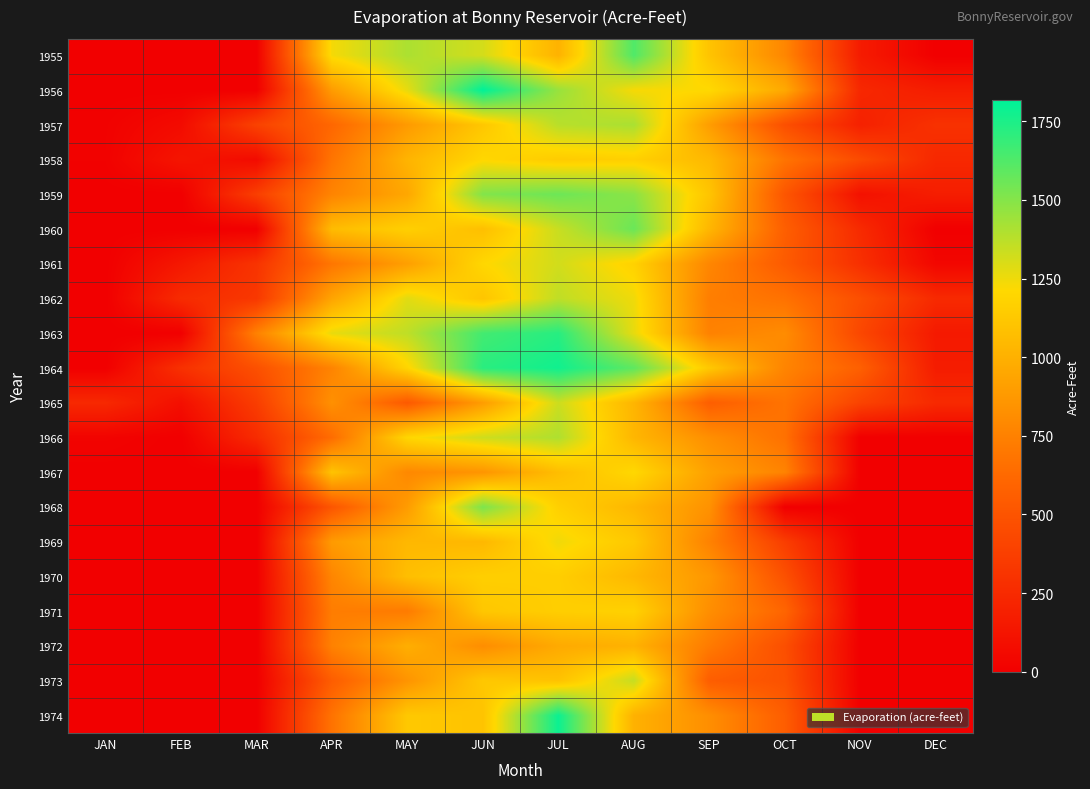

What is the spread (max minus min) of values at JUN?

1001